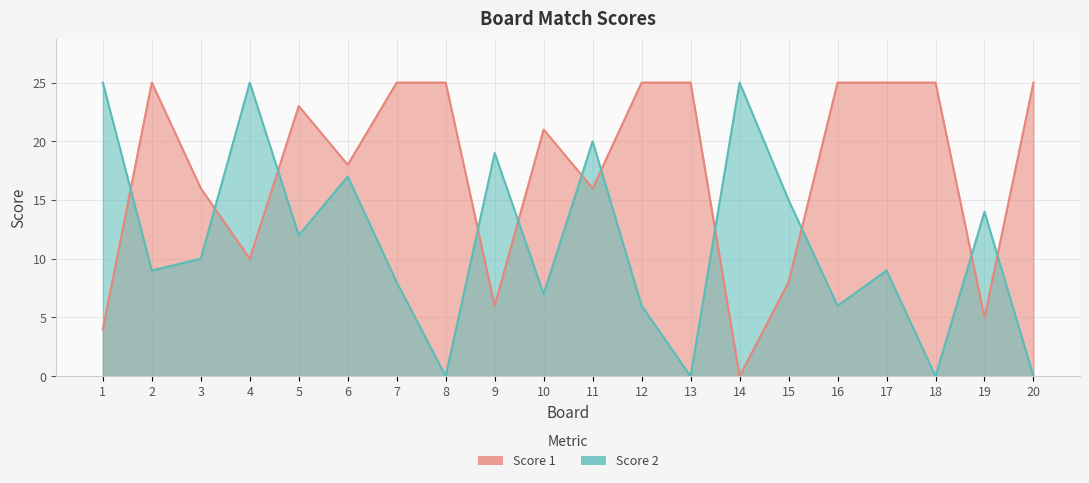

Does the chart have visible grid lines?

Yes